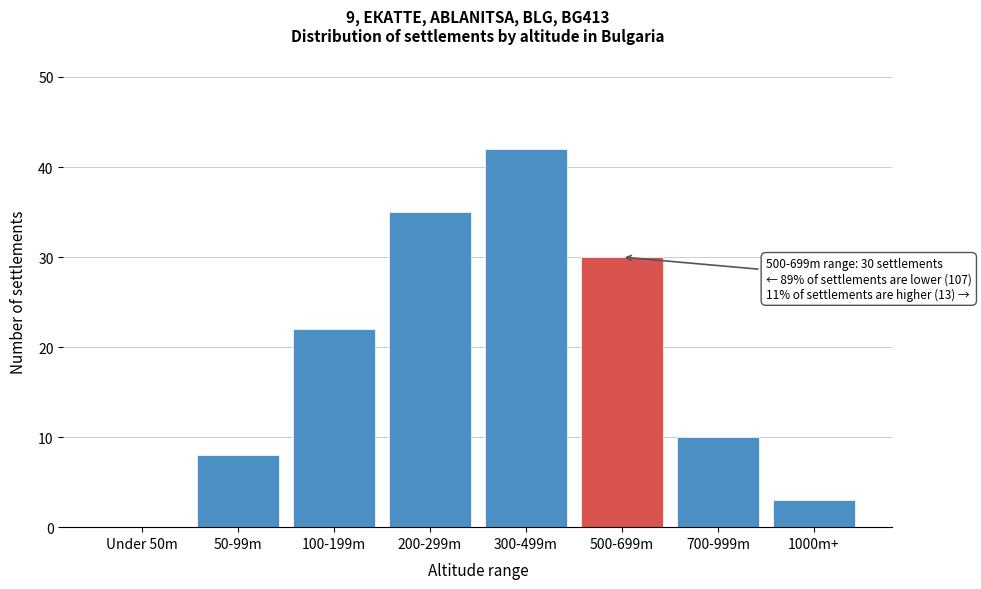

Reading left to right, what are all the values shown in this chart?

Under 50m=0	50-99m=8	100-199m=22	200-299m=35	300-499m=42	500-699m=30	700-999m=10	1000m+=3